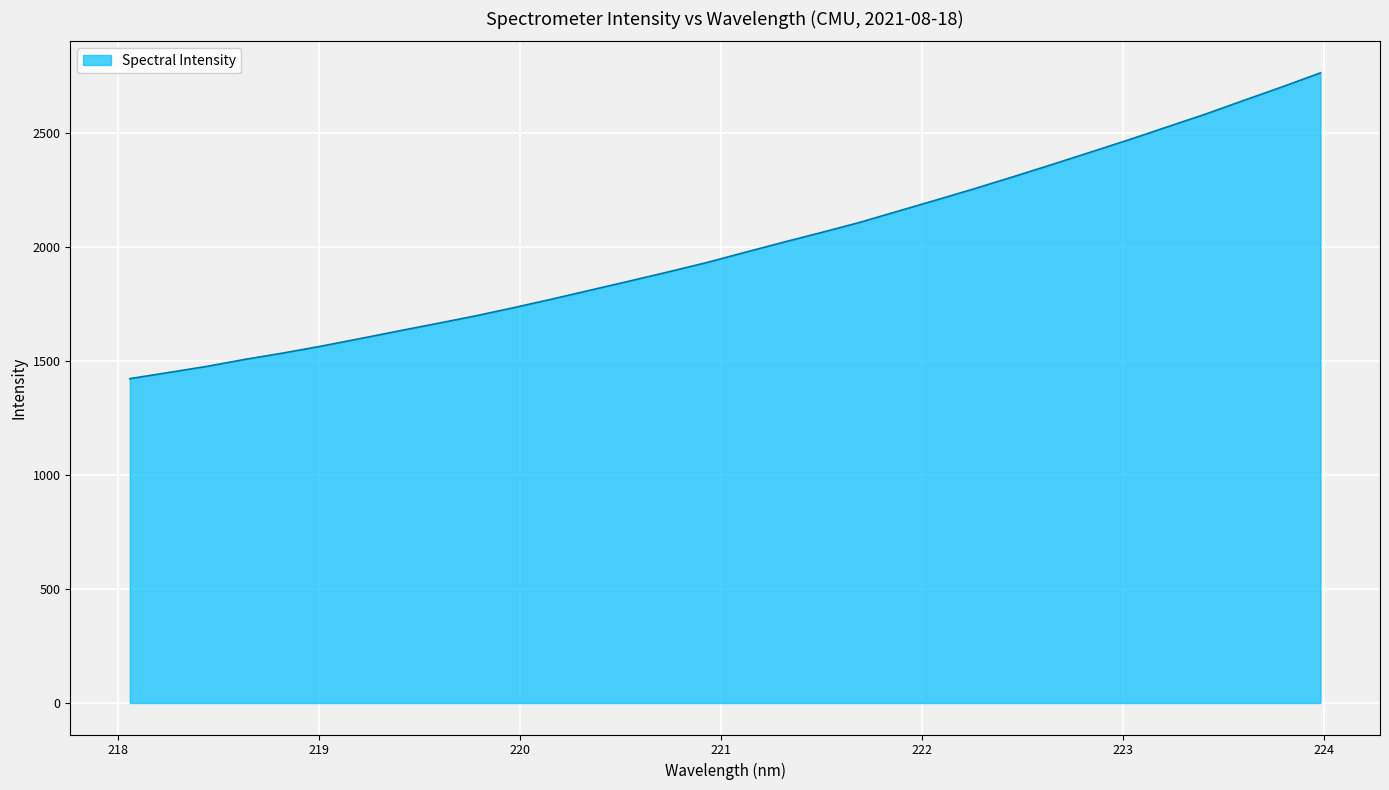

How many lines are shown in the chart?

1